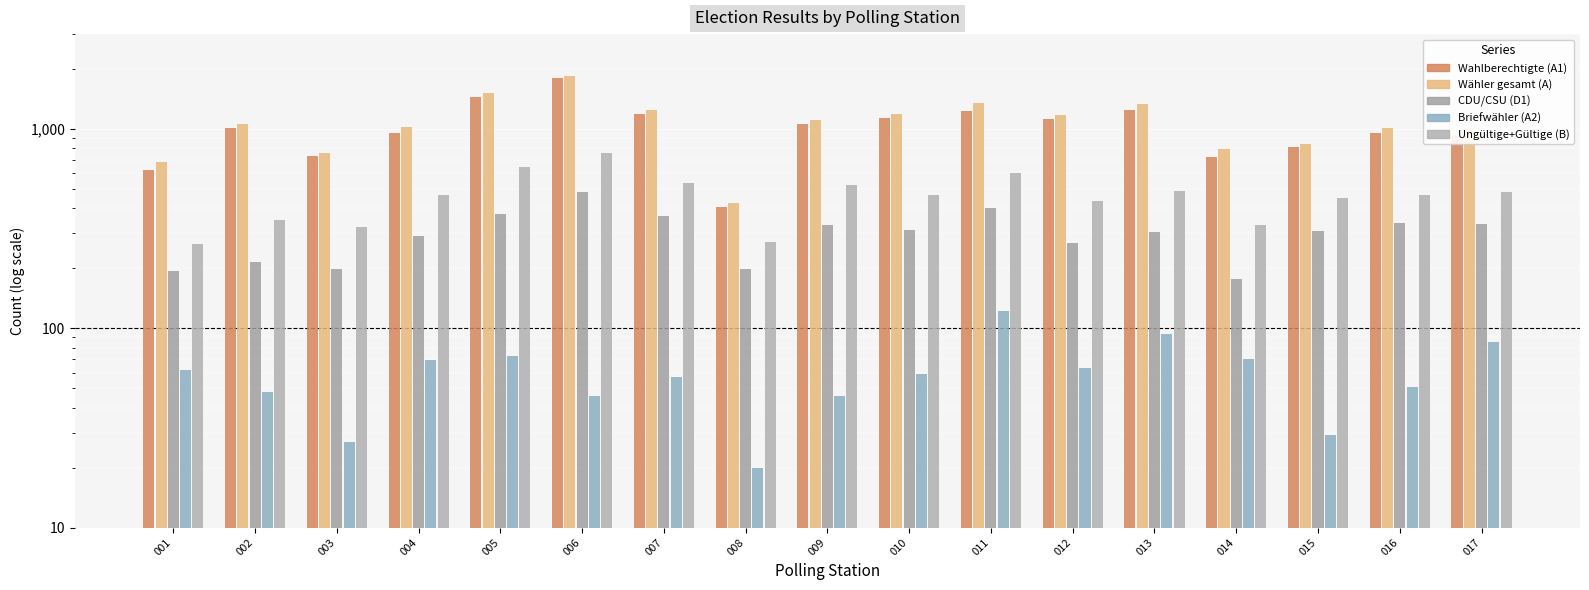

What is the sum of the B values at 017 and 007?

1022